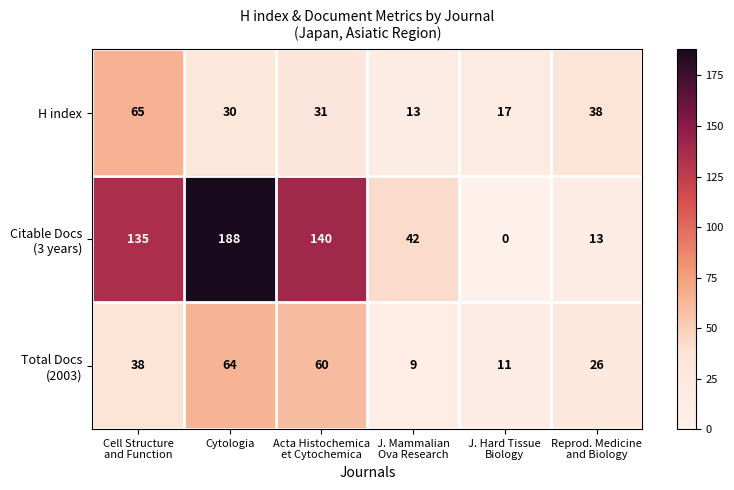

What is the minimum value for H index?

13